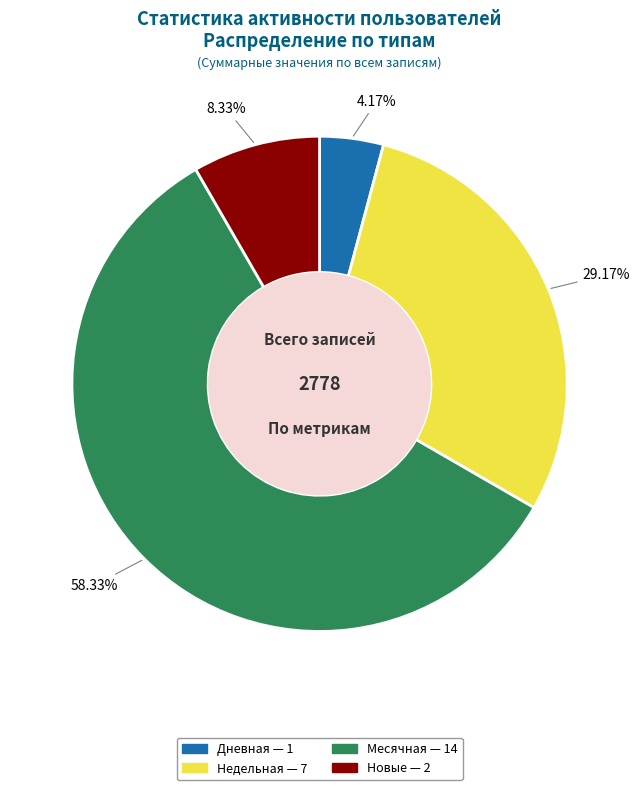

Does any single category account for the majority?

Yes